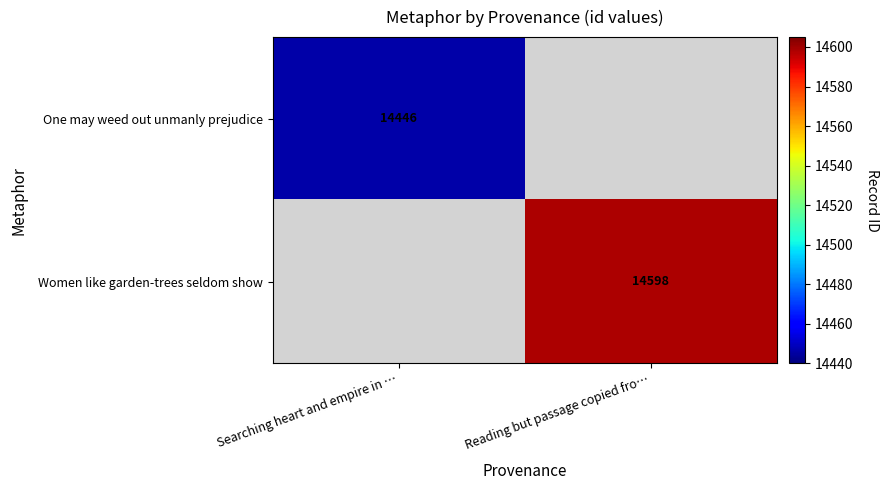

True or false: Women like garden-trees seldom show has a value of 14598 at Reading but passage copied fro….

True